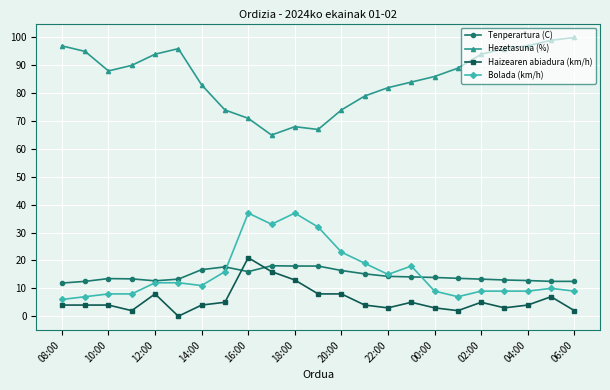

Which series has the largest total across all categories?

Hezetasuna (%)